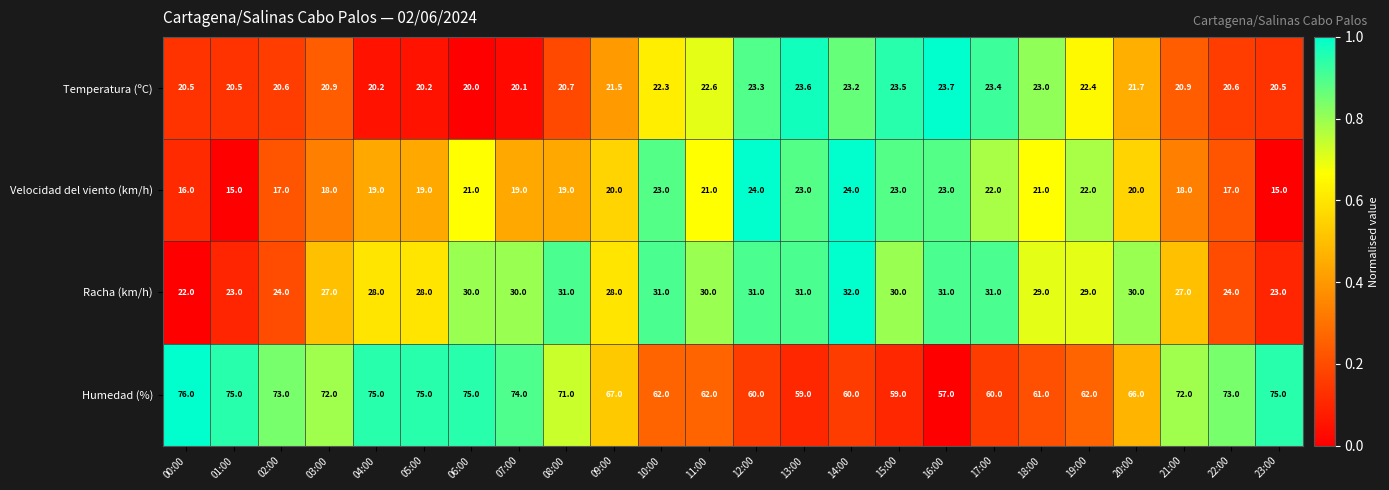

What is the difference between the second highest and minimum values in the Racha (km/h) series?

9.0